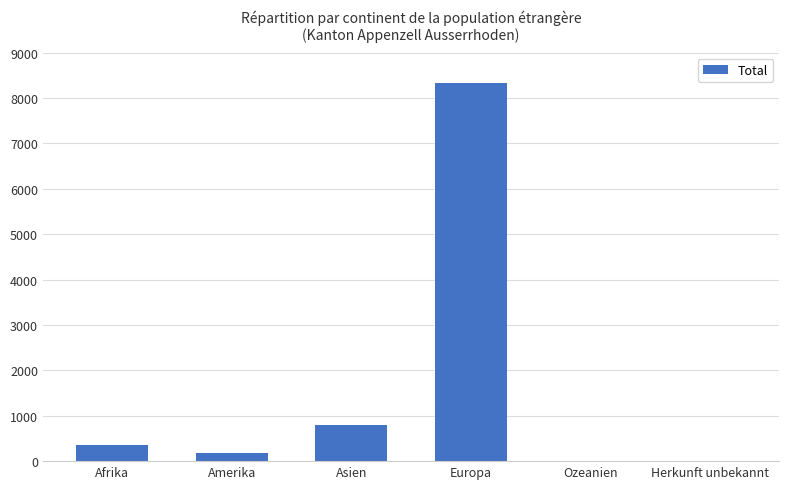

The value at Europa is 8329. True or false?

True